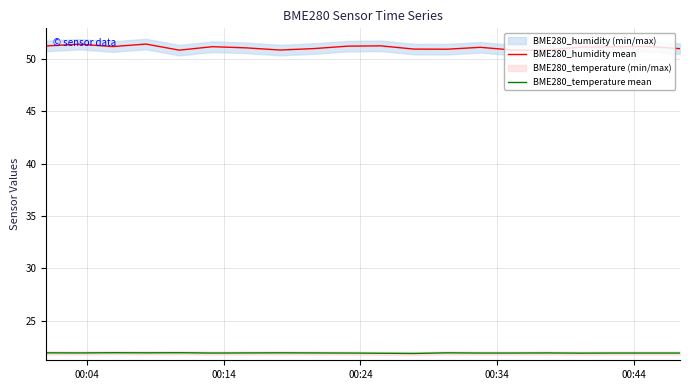

At how many categories does at least one series exceed 39?

20